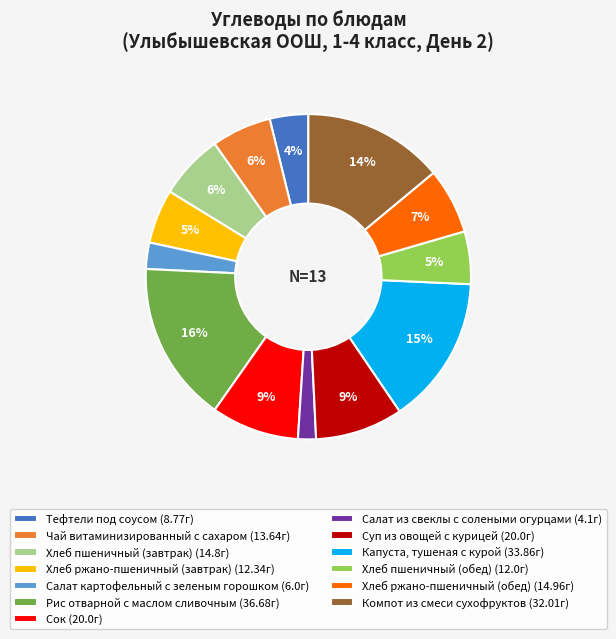

To the nearest percent, what is the difference between the Салат из свеклы с солеными огурцами (4.1г) and Тефтели под соусом (8.77г) slice percentages?

2%